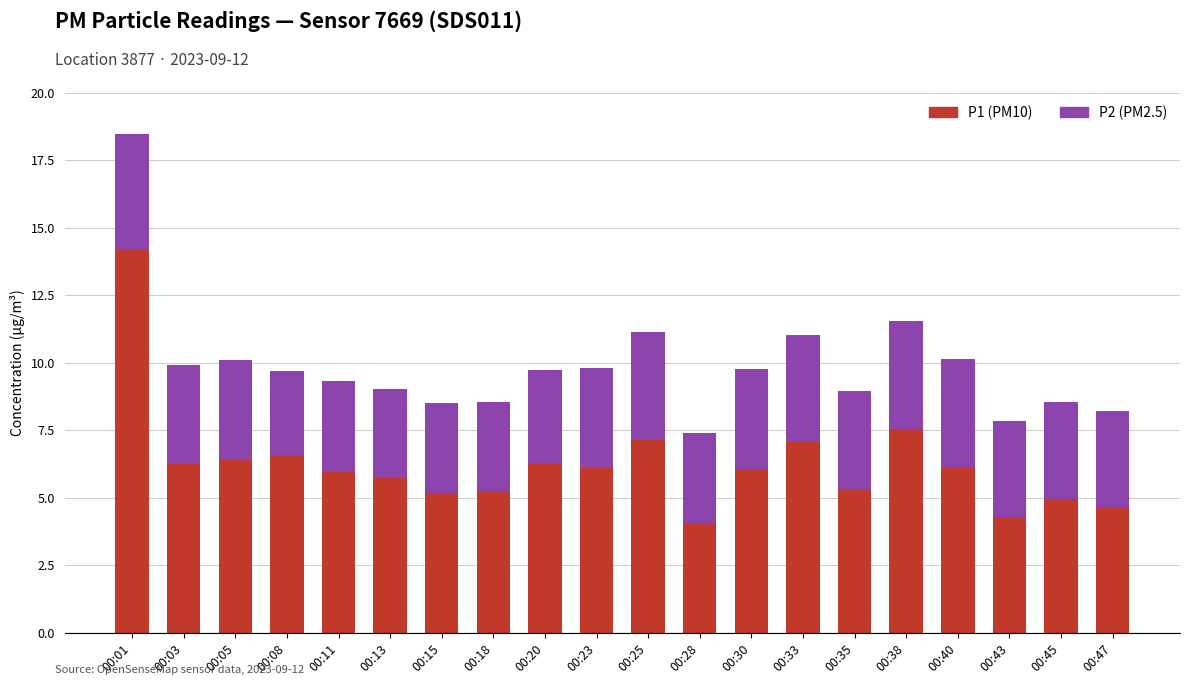

What is the total value across all series at 00:03?

9.9